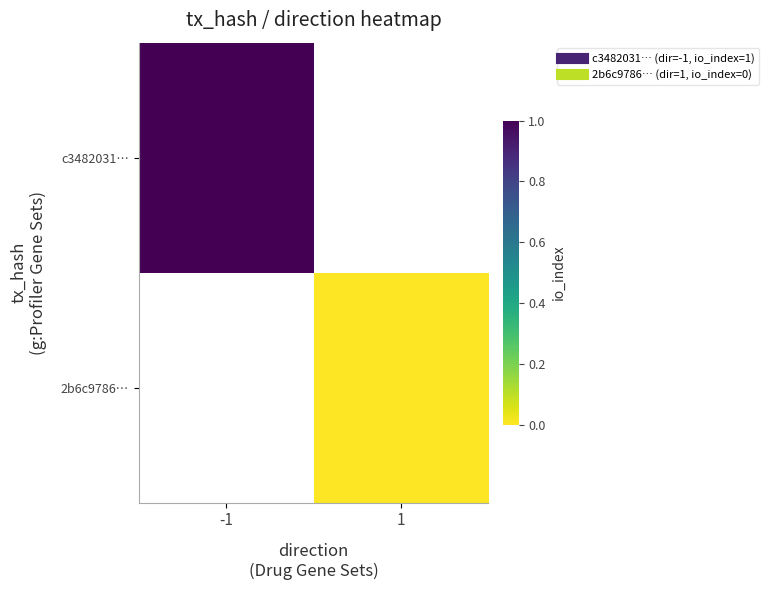

At which category does the chart reach its minimum across all series?

1